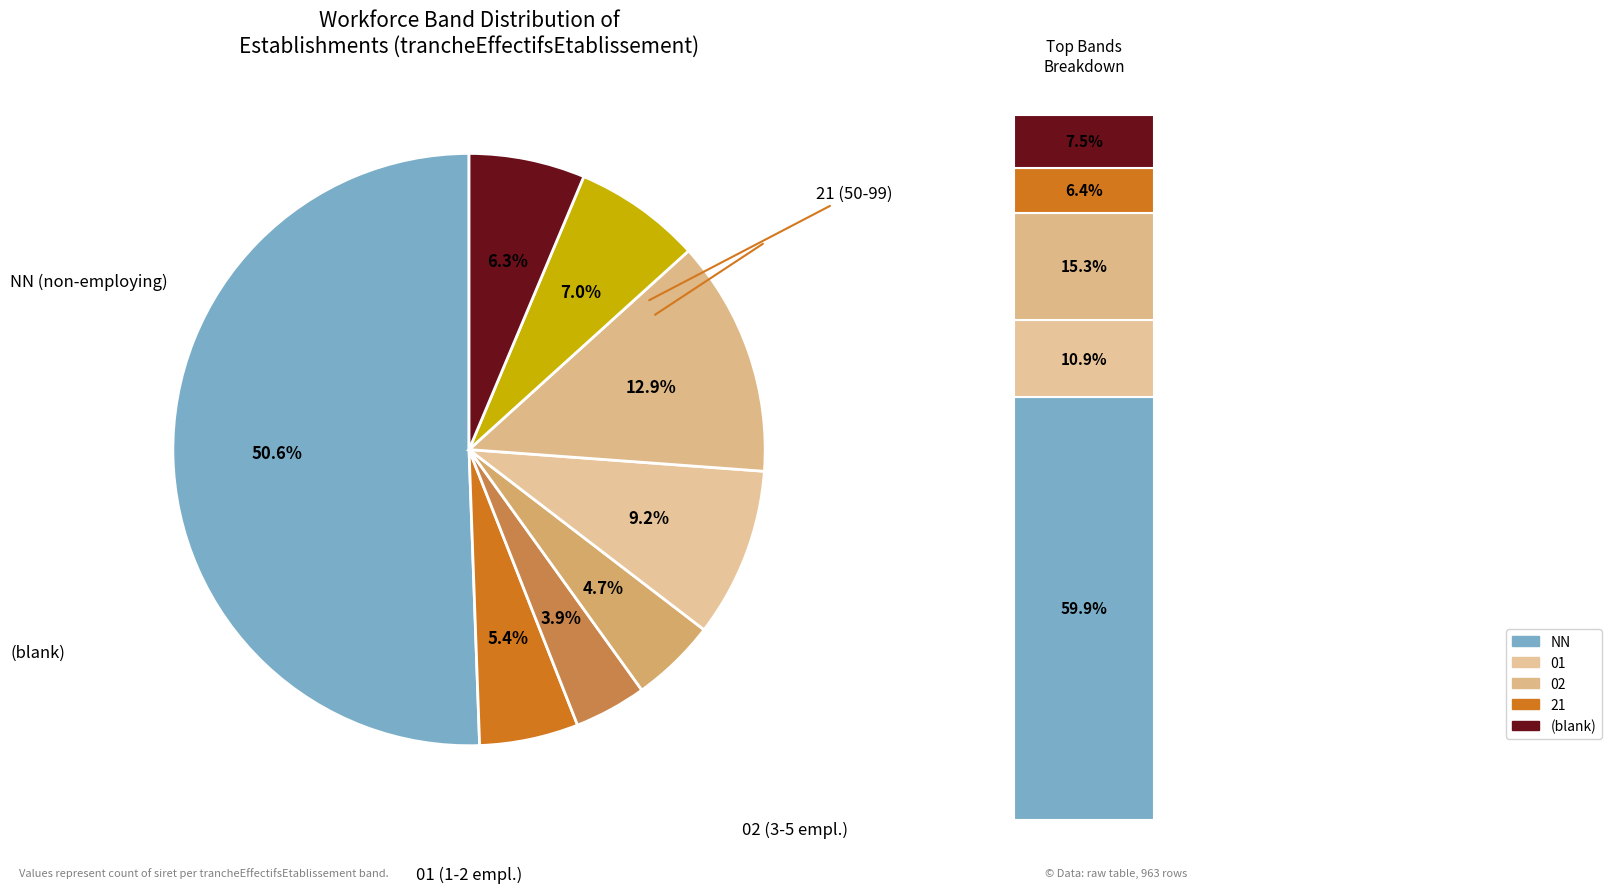

What is the change in value from 01 to 12?

-51